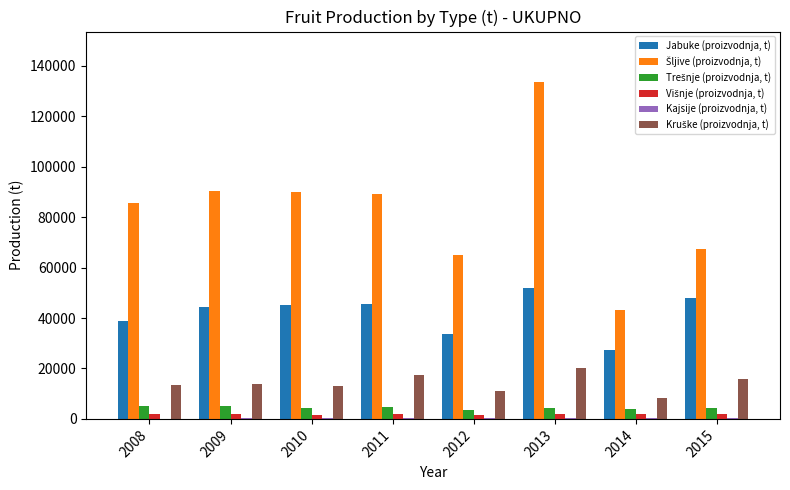

What is the greatest value displayed?

133581